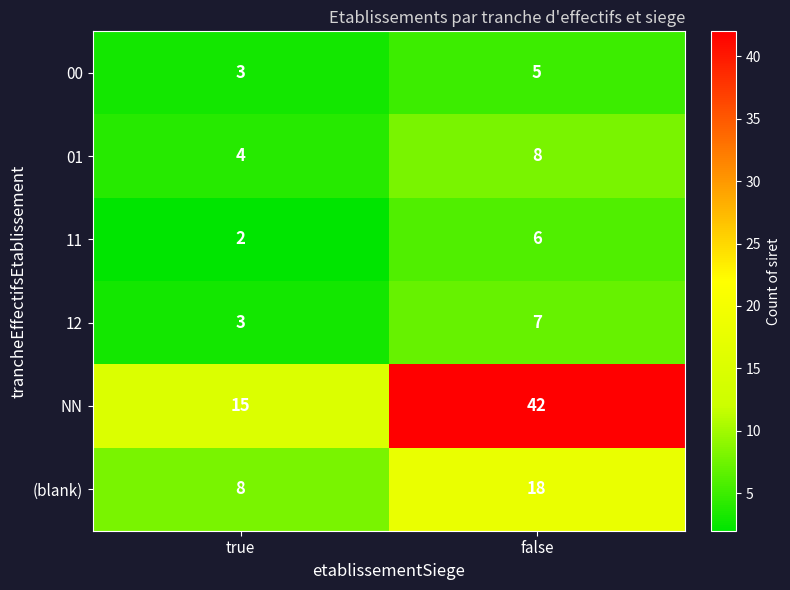

How many categories are shown in the chart?

2